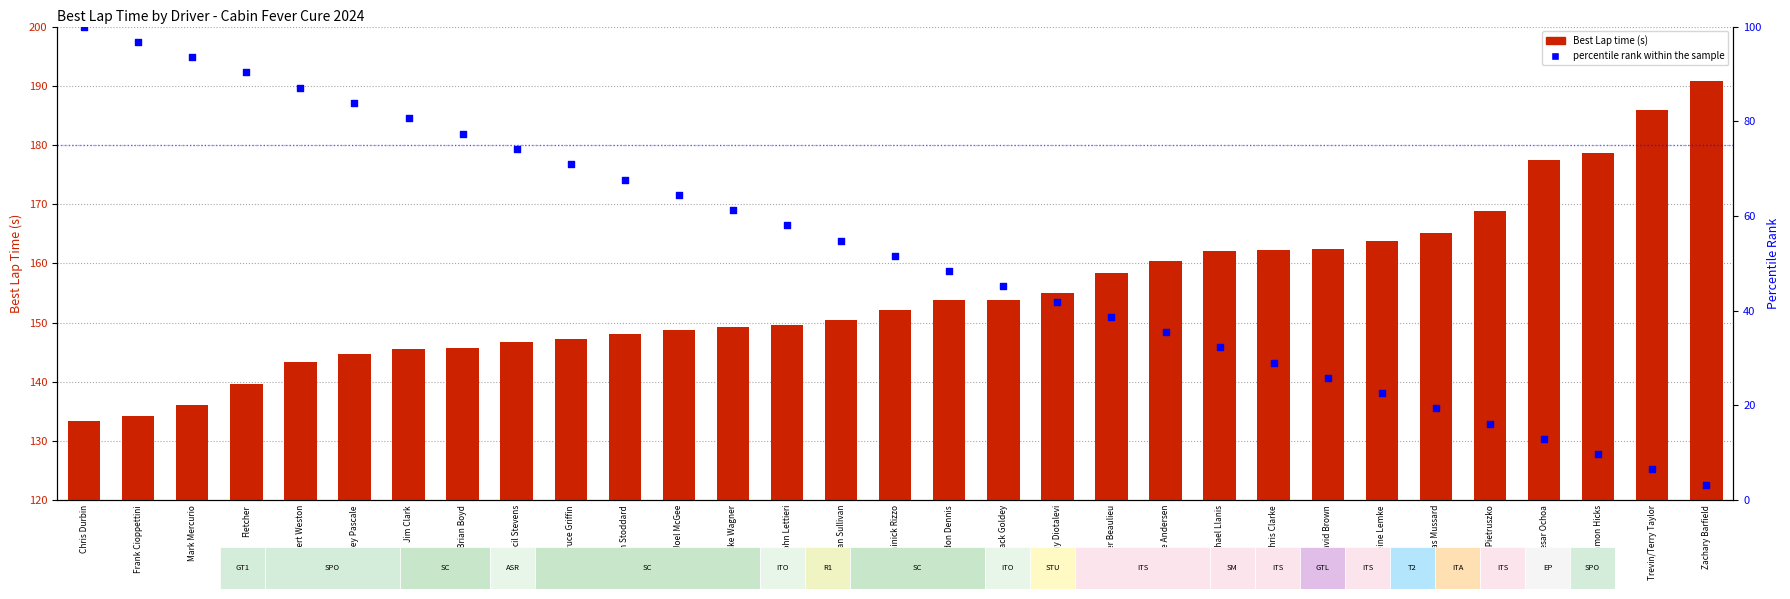

What are all the series names shown in the legend?

Best Lap time, percentile rank within the sample